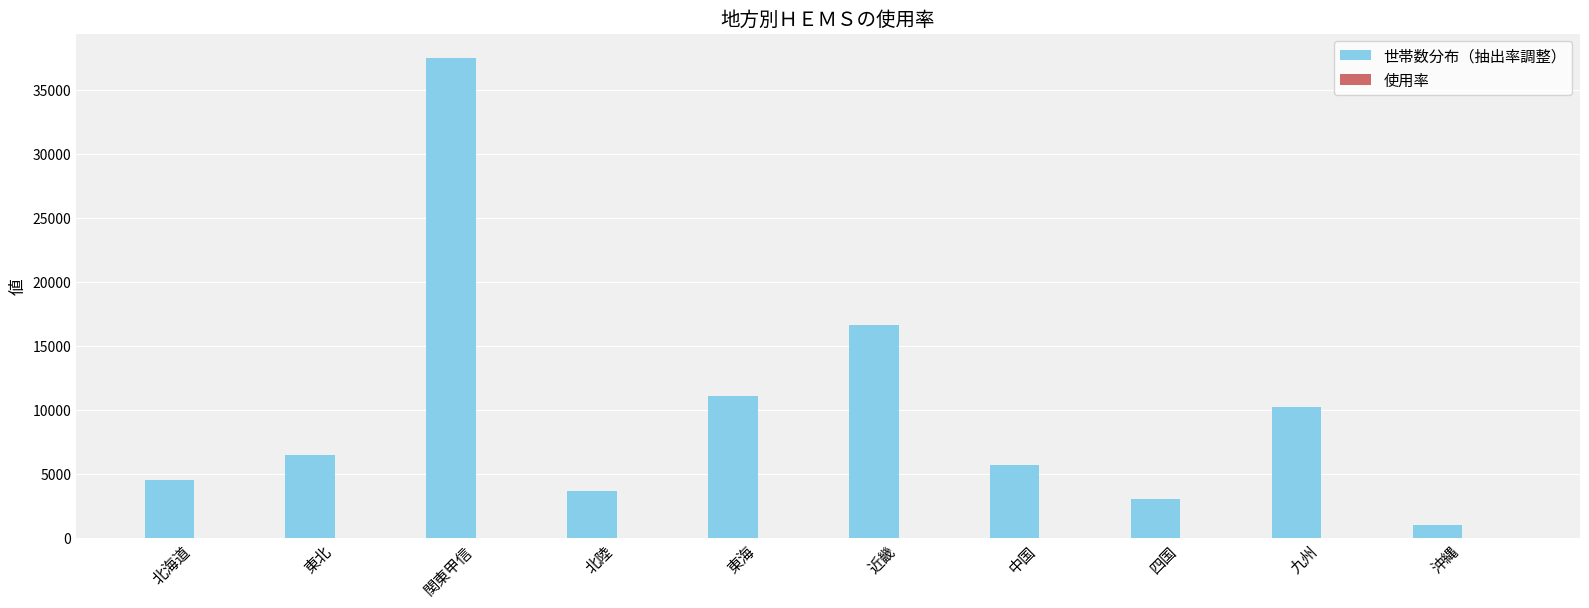

What is the highest value of the 世帯数分布（抽出率調整） series?

37520.0